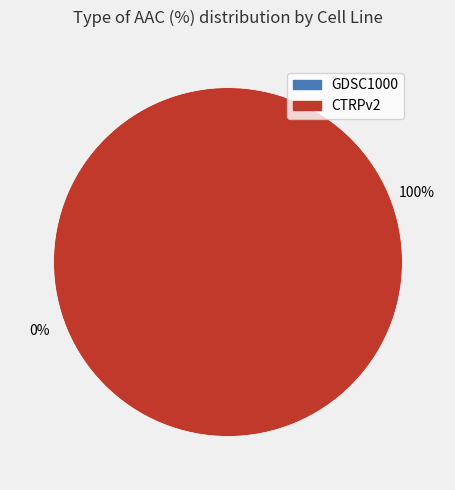

True or false: CTRPv2 accounts for 99% of the total.

False